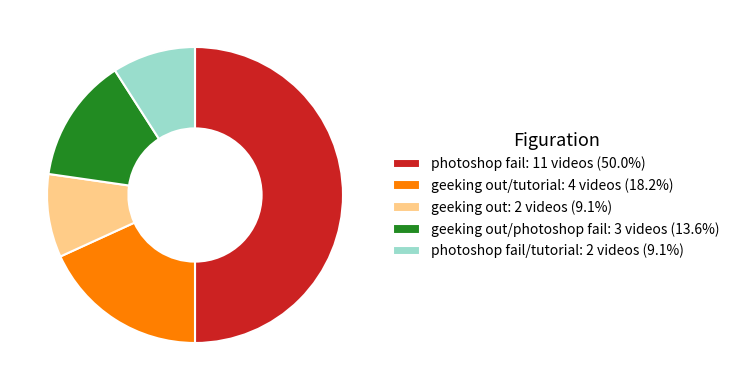

Approximately how many times larger is the value at geeking out: 2 videos (9.1%) compared to photoshop fail/tutorial: 2 videos (9.1%)?

1.0